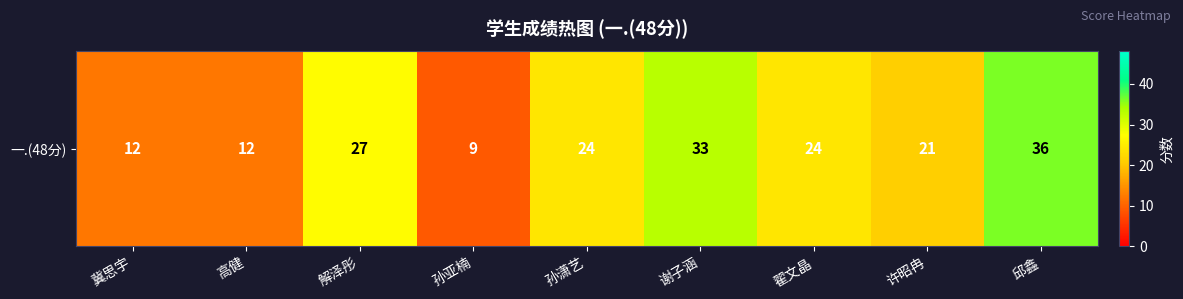

Reading right to left, what are all the values shown in this chart?

邱鑫=36	许昭冉=21	翟文晶=24	谢子涵=33	孙潇艺=24	孙亚楠=9	解泽彤=27	高健=12	冀思宇=12